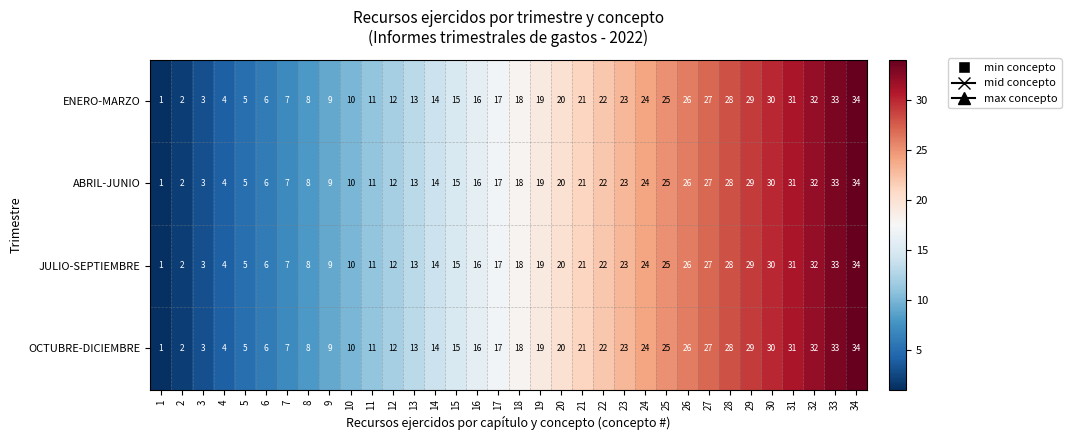

What is the approximate value of JULIO-SEPTIEMBRE at 8, to the nearest 5?

10